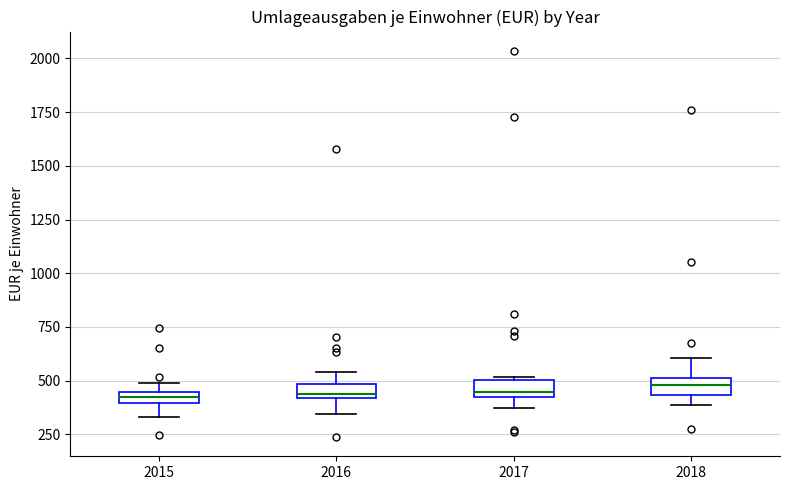

Where is the lower edge of the box at x = 2016 on the y-axis? The values are not printed on the chart, so give them approximately, as read against the axis.

400